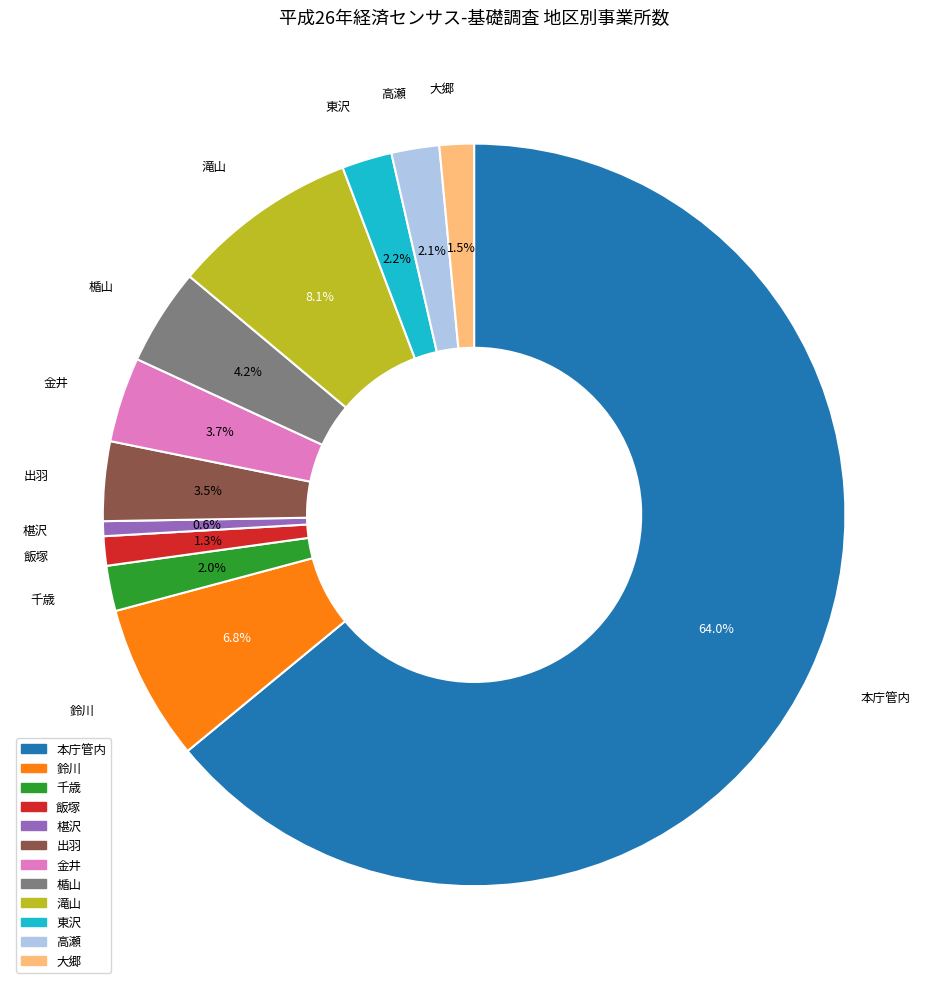

Which has a higher value, 高瀬 or 椹沢?

高瀬